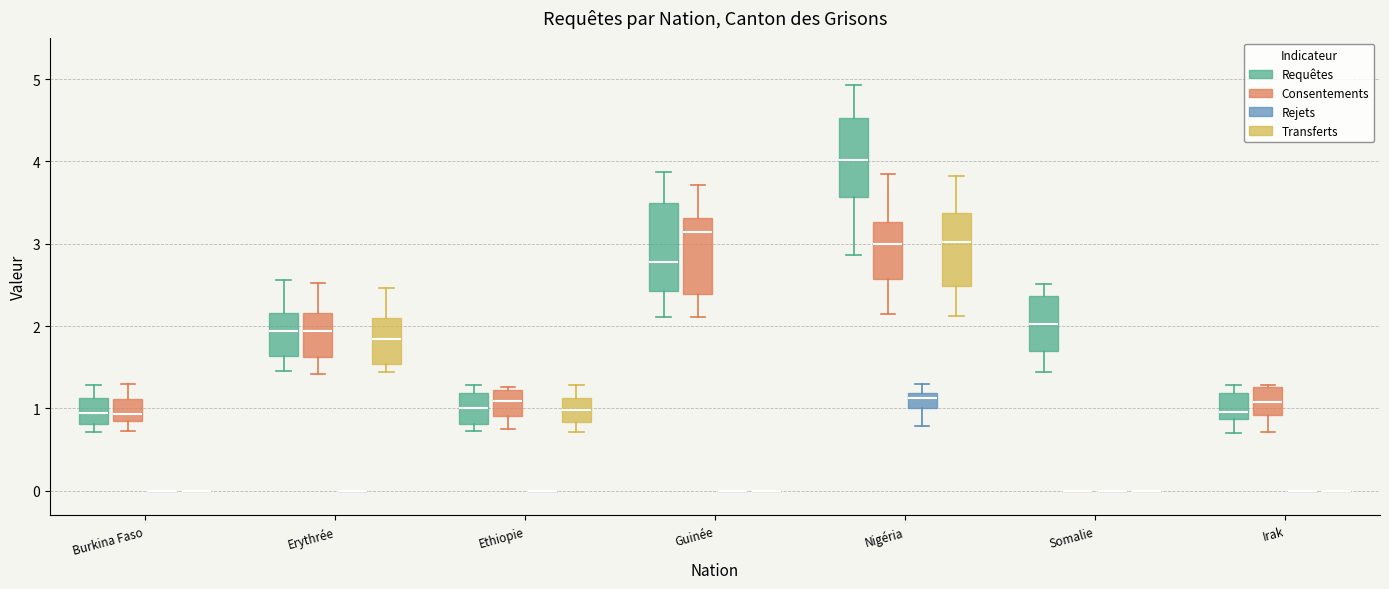

Reading left to right, read every box against the y-axis: the position of its median line, the range the box covers, and the ends of its whiskers. The values are not printed on the chart, so give them approximately, as read against the axis.

Burkina Faso (Requêtes): median 0.9, box 0.8 to 1.1, whiskers 0.7 to 1.3
Burkina Faso (Consentements): median 0.9, box 0.8 to 1.1, whiskers 0.7 to 1.3
Burkina Faso (Rejets): box collapsed to a line at 0.0, whiskers 0.0 to 0.0
Burkina Faso (Transferts): box collapsed to a line at 0.0, whiskers 0.0 to 0.0
Erythrée (Requêtes): median 1.9, box 1.6 to 2.2, whiskers 1.5 to 2.6
Erythrée (Consentements): median 1.9, box 1.6 to 2.2, whiskers 1.4 to 2.5
Erythrée (Rejets): box collapsed to a line at 0.0, whiskers 0.0 to 0.0
Erythrée (Transferts): median 1.8, box 1.5 to 2.1, whiskers 1.4 to 2.5
Ethiopie (Requêtes): median 1.0, box 0.8 to 1.2, whiskers 0.7 to 1.3
Ethiopie (Consentements): median 1.1, box 0.9 to 1.2, whiskers 0.8 to 1.3
Ethiopie (Rejets): box collapsed to a line at 0.0, whiskers 0.0 to 0.0
Ethiopie (Transferts): median 1.0, box 0.8 to 1.1, whiskers 0.7 to 1.3
Guinée (Requêtes): median 2.8, box 2.4 to 3.5, whiskers 2.1 to 3.9
Guinée (Consentements): median 3.1, box 2.4 to 3.3, whiskers 2.1 to 3.7
Guinée (Rejets): box collapsed to a line at 0.0, whiskers 0.0 to 0.0
Guinée (Transferts): box collapsed to a line at 0.0, whiskers 0.0 to 0.0
Nigéria (Requêtes): median 4.0, box 3.6 to 4.5, whiskers 2.9 to 4.9
Nigéria (Consentements): median 3.0, box 2.6 to 3.3, whiskers 2.1 to 3.9
Nigéria (Rejets): median 1.1, box 1.0 to 1.2, whiskers 0.8 to 1.3
Nigéria (Transferts): median 3.0, box 2.5 to 3.4, whiskers 2.1 to 3.8
Somalie (Requêtes): median 2.0, box 1.7 to 2.4, whiskers 1.4 to 2.5
Somalie (Consentements): box collapsed to a line at 0.0, whiskers 0.0 to 0.0
Somalie (Rejets): box collapsed to a line at 0.0, whiskers 0.0 to 0.0
Somalie (Transferts): box collapsed to a line at 0.0, whiskers 0.0 to 0.0
Irak (Requêtes): median 1.0, box 0.9 to 1.2, whiskers 0.7 to 1.3
Irak (Consentements): median 1.1, box 0.9 to 1.3, whiskers 0.7 to 1.3
Irak (Rejets): box collapsed to a line at 0.0, whiskers 0.0 to 0.0
Irak (Transferts): box collapsed to a line at 0.0, whiskers 0.0 to 0.0